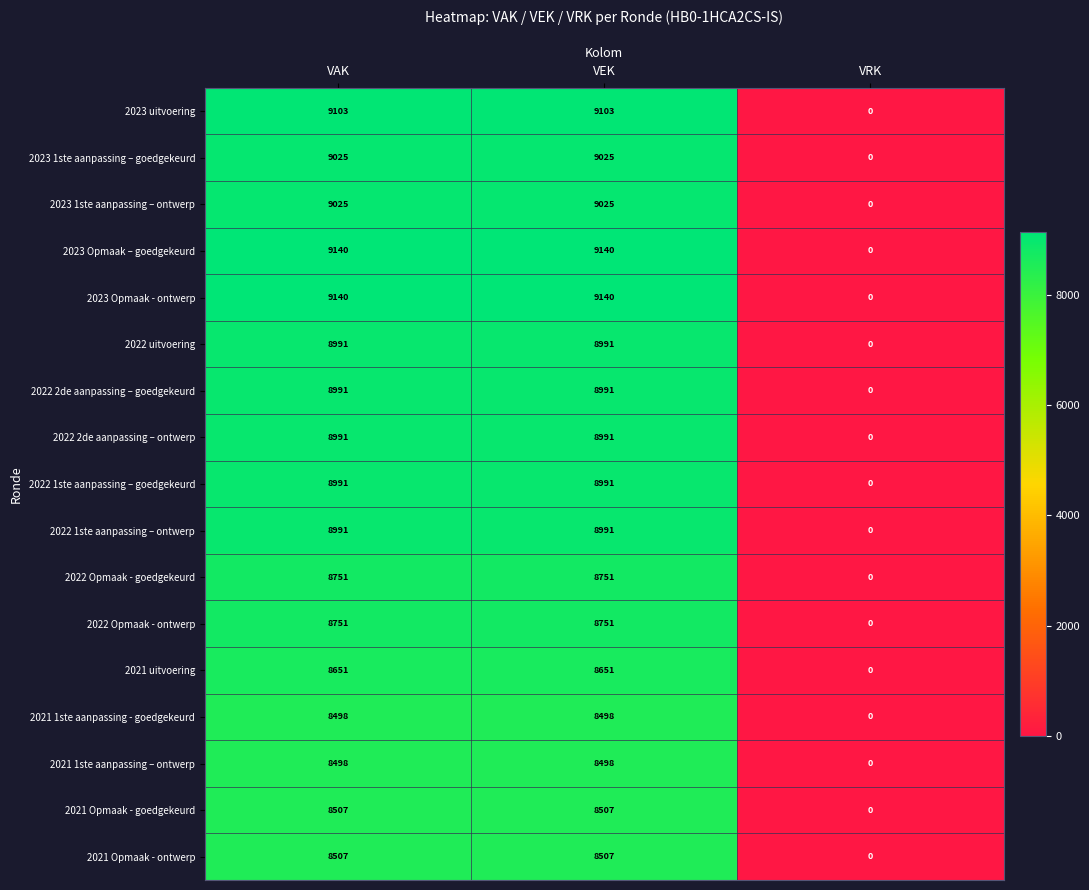

At how many categories does at least one series exceed 8107?

2